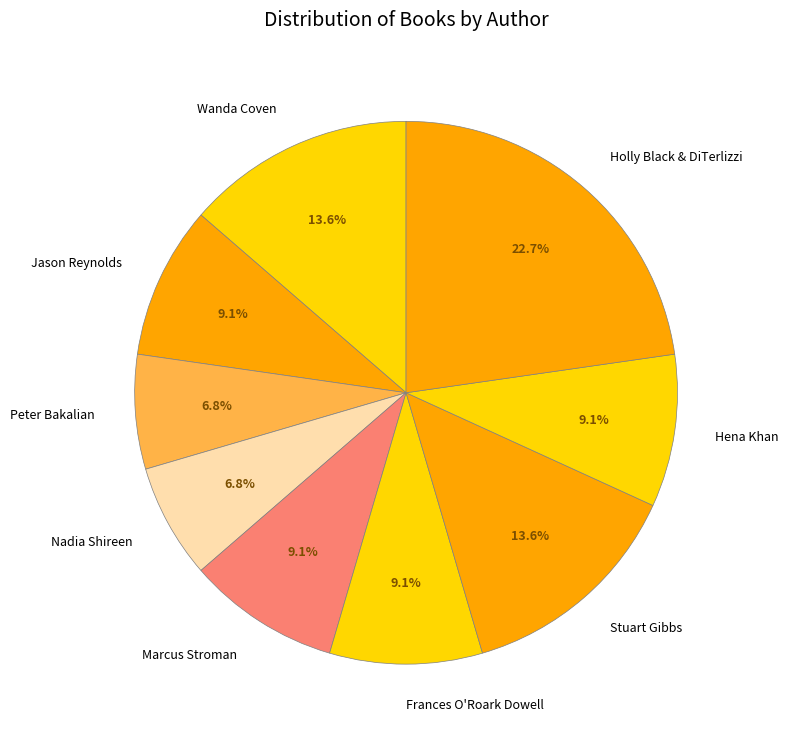

What percentage is NOT represented by Frances O'Roark Dowell?

90.9%